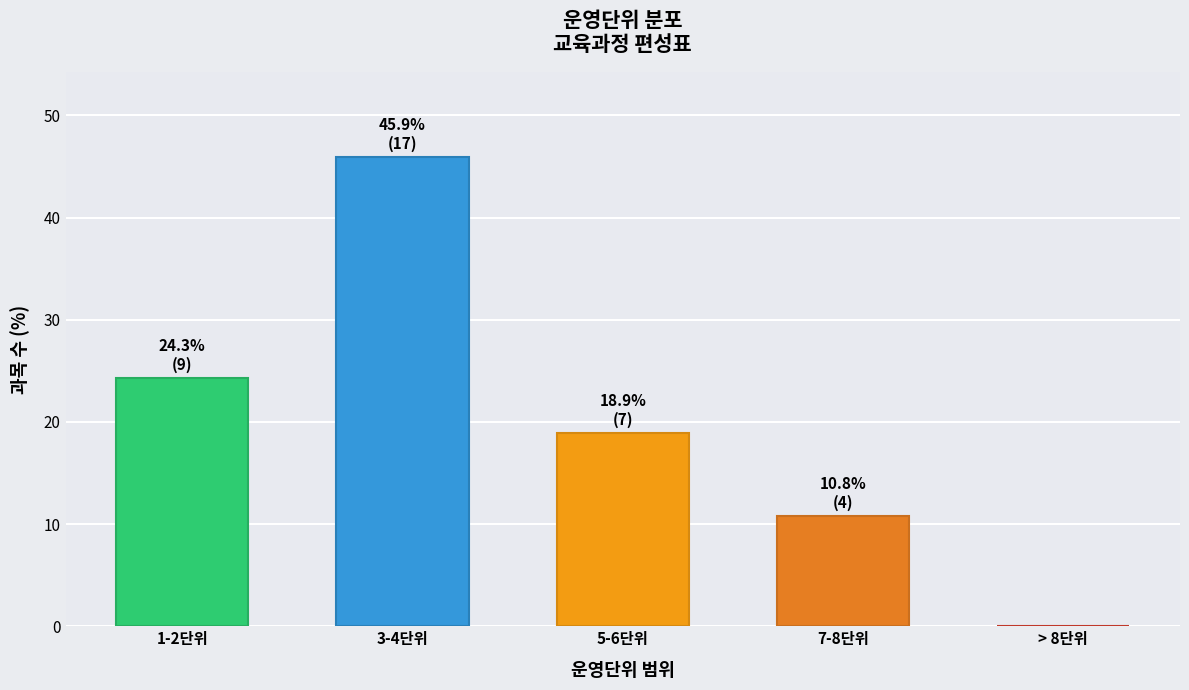

Reading left to right, extract all data points from this chart.

1-2단위=24.3	3-4단위=45.9	5-6단위=18.9	7-8단위=10.8	> 8단위=0.0